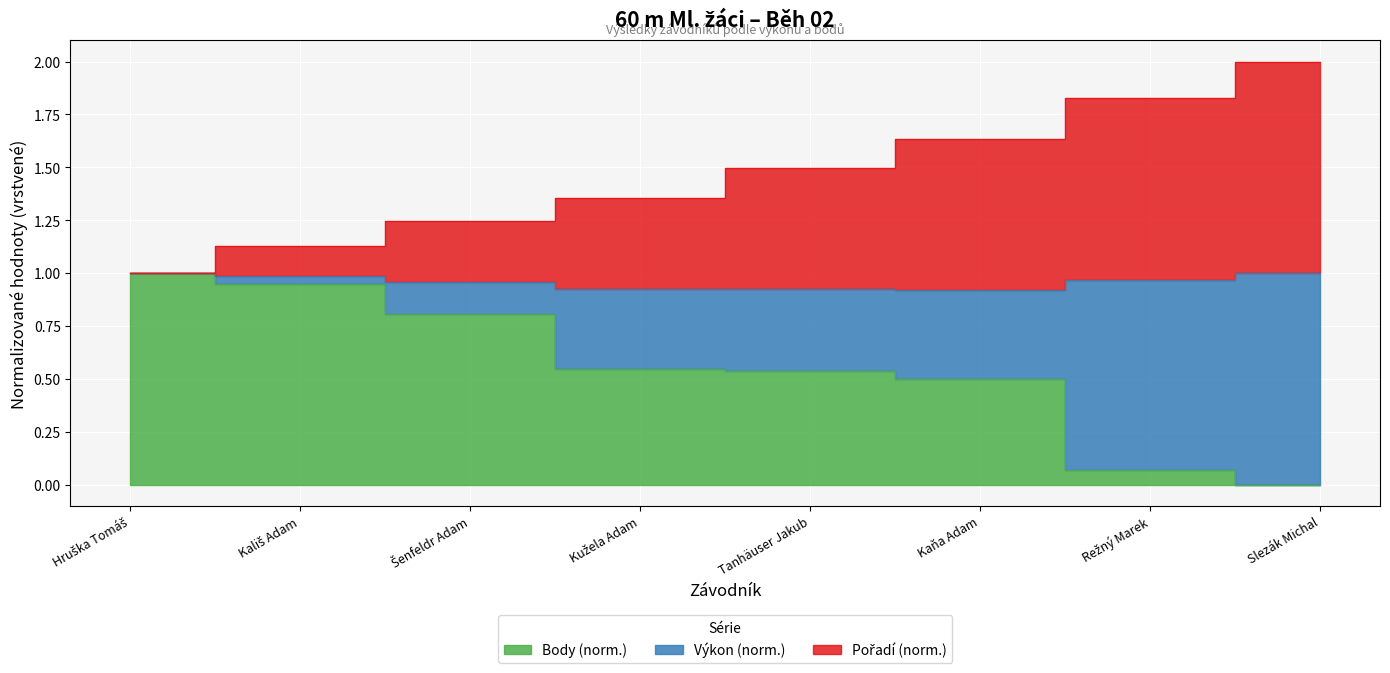

Which label corresponds to the smallest value in the chart?

Slezák Michal